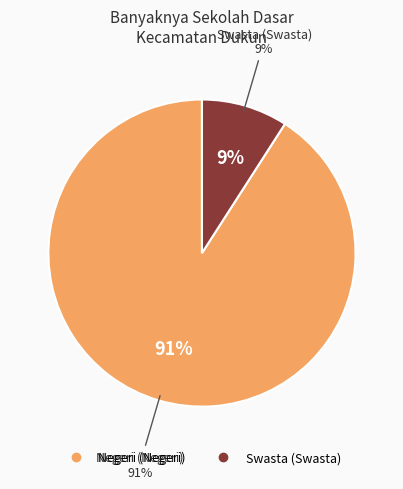

Is Negeri (Negeri) the majority of the pie?

Yes